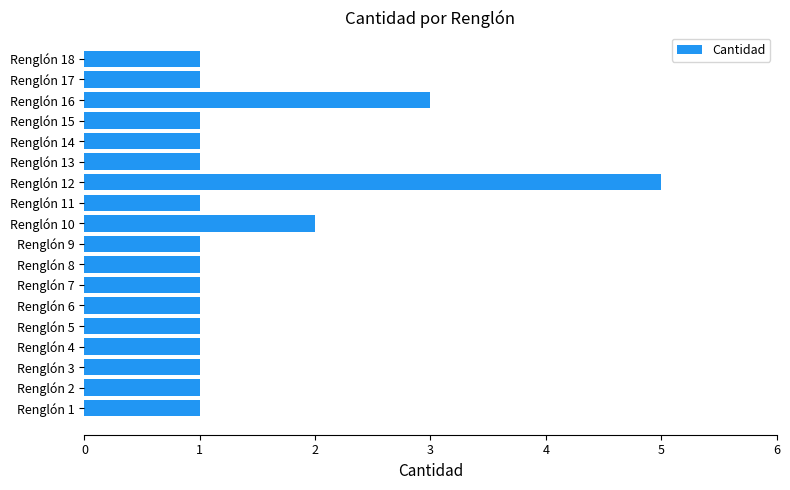

Count the number of categories in the chart.

18